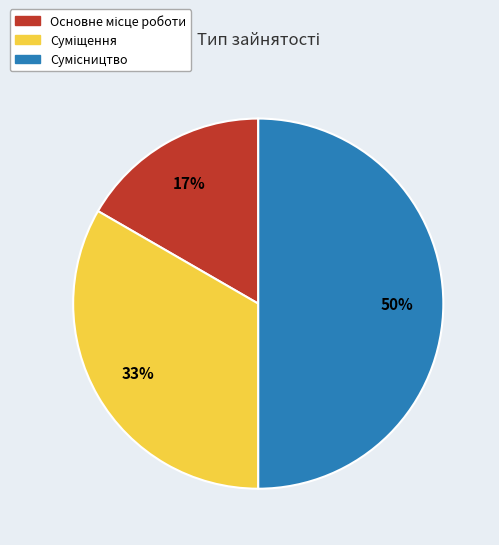

To the nearest percent, what is the difference between the largest and smallest slice percentages?

33%